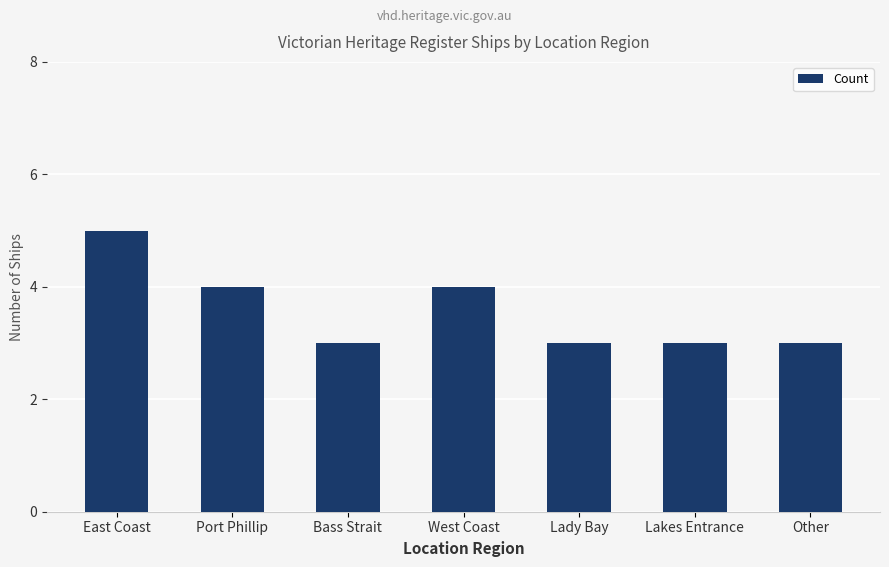

Reading right to left, list all the values displayed in this chart.

3	3	3	4	3	4	5